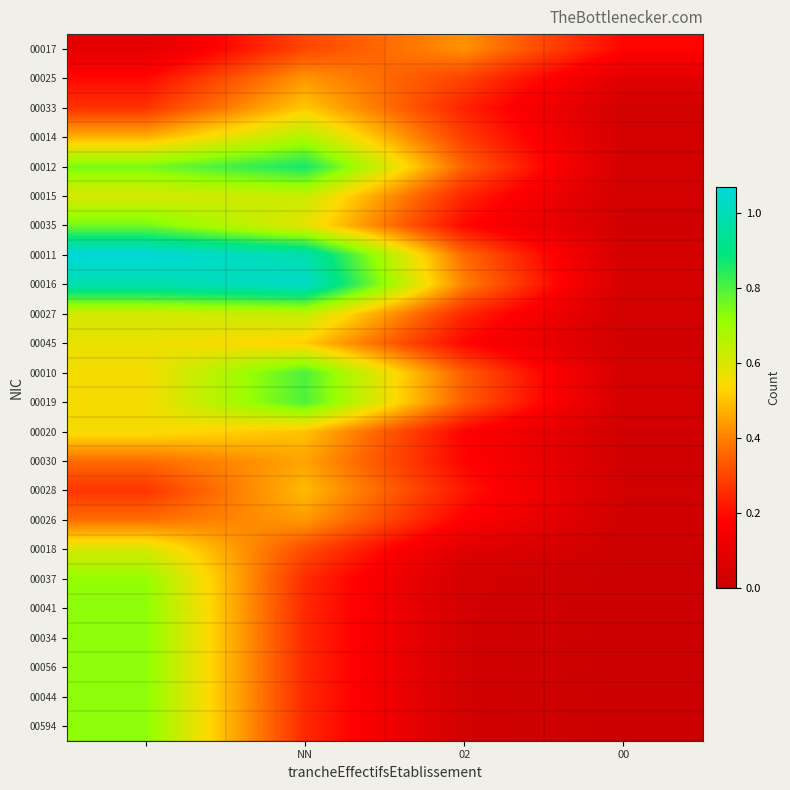

Reading left to right, what are all the values shown in this chart?

00017: 0.1	0.3	0.4	0.2
00025: 0.2	0.4	0.3	0.1
00033: 0.3	0.5	0.2	0.0
00014: 0.5	0.7	0.3	0.0
00012: 0.7	0.9	0.3	0.0
00015: 0.6	0.6	0.2	0.0
00035: 0.8	0.6	0.2	0.0
00011: 1.1	1.0	0.4	0.0
00016: 1.0	1.0	0.4	0.0
00027: 0.6	0.6	0.2	0.0
00045: 0.6	0.5	0.2	0.0
00010: 0.6	0.8	0.3	0.0
00019: 0.6	0.8	0.3	0.0
00020: 0.6	0.5	0.2	0.0
00030: 0.4	0.5	0.2	0.0
00028: 0.3	0.5	0.2	0.0
00026: 0.4	0.4	0.2	0.0
00018: 0.6	0.3	0.1	0.0
00037: 0.7	0.3	0.0	0.0
00041: 0.7	0.3	0.0	0.0
00034: 0.7	0.3	0.0	0.0
00056: 0.7	0.3	0.0	0.0
00044: 0.7	0.3	0.0	0.0
00594: 0.7	0.3	0.0	0.0